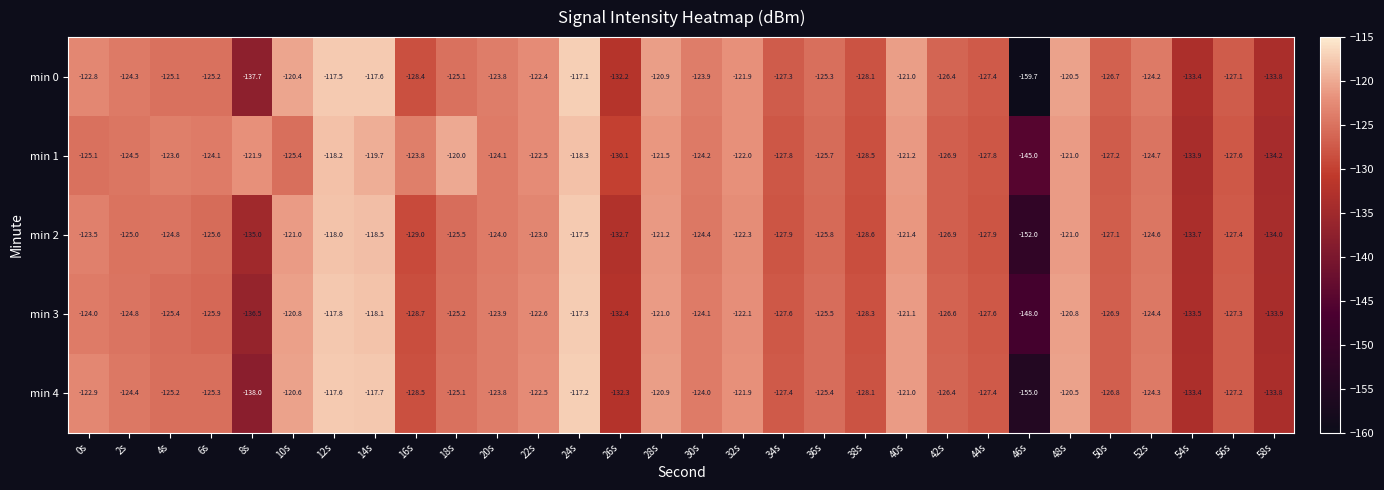

How many distinct data groups are displayed?

5